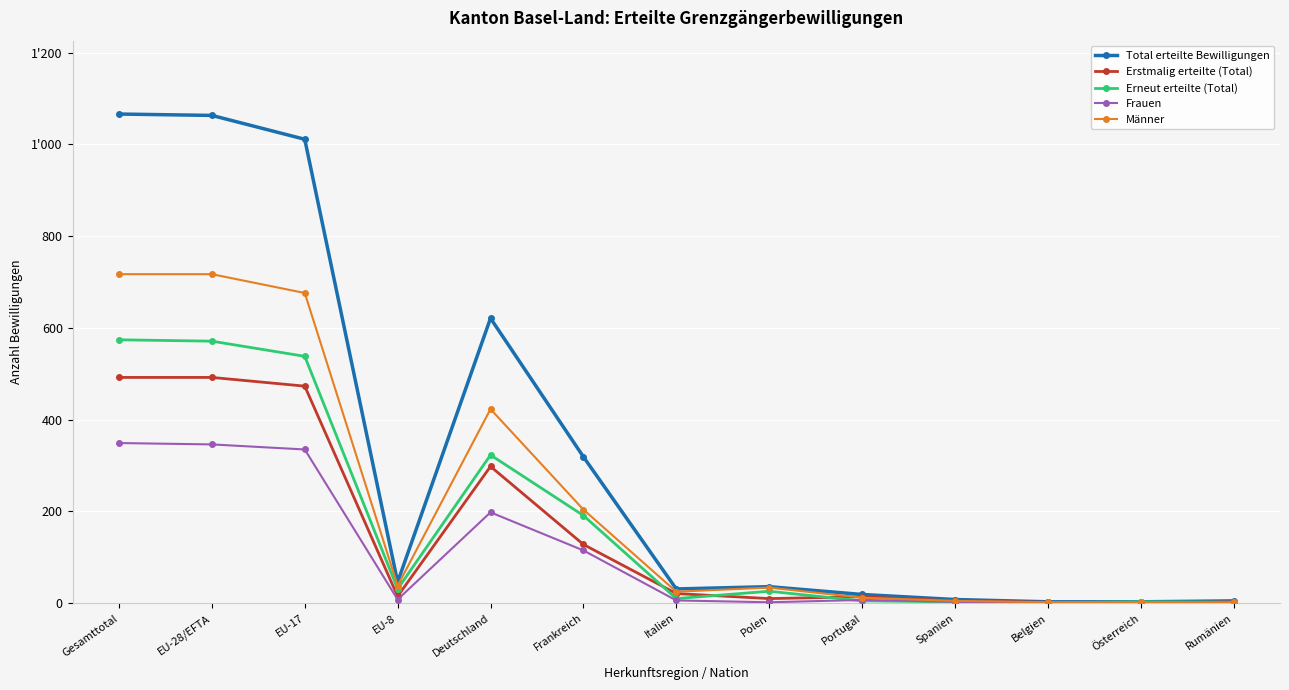

True or false: Erneut erteilte (Total) has a value of 15 at Italien.

False